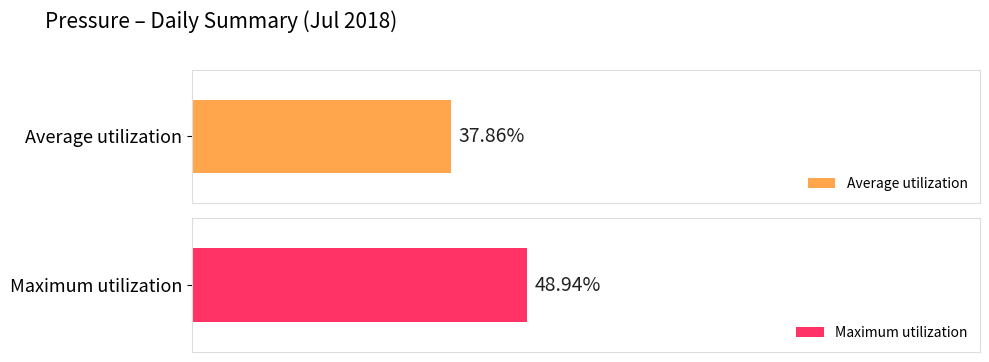

Rank the series by their maximum value, from lowest to highest.

Average utilization, Maximum utilization